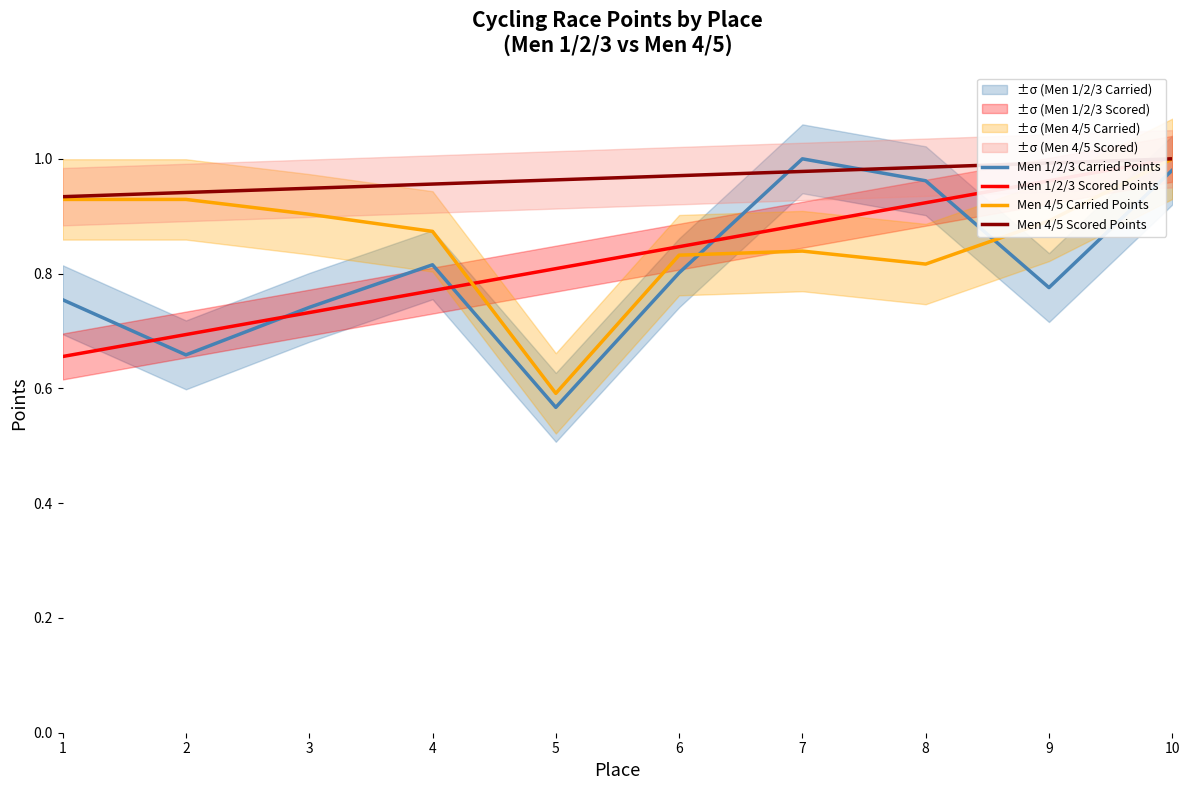

At which category does the chart reach its minimum across all series?

5